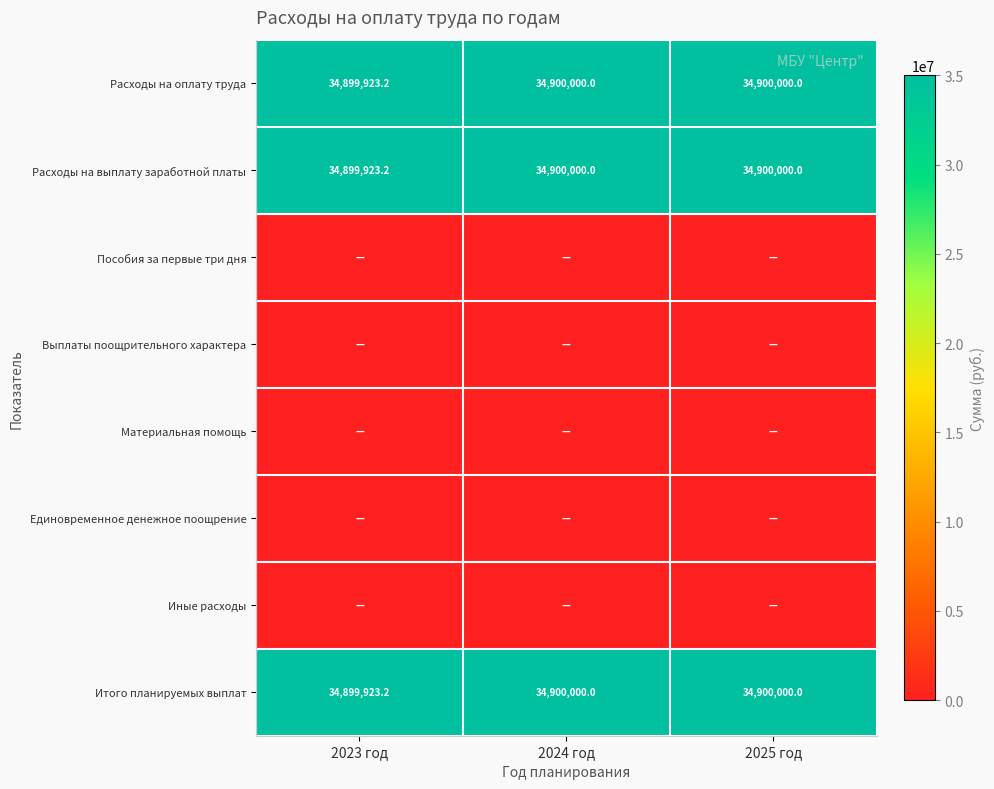

What is the maximum value for Расходы на оплату труда?

34900000.0